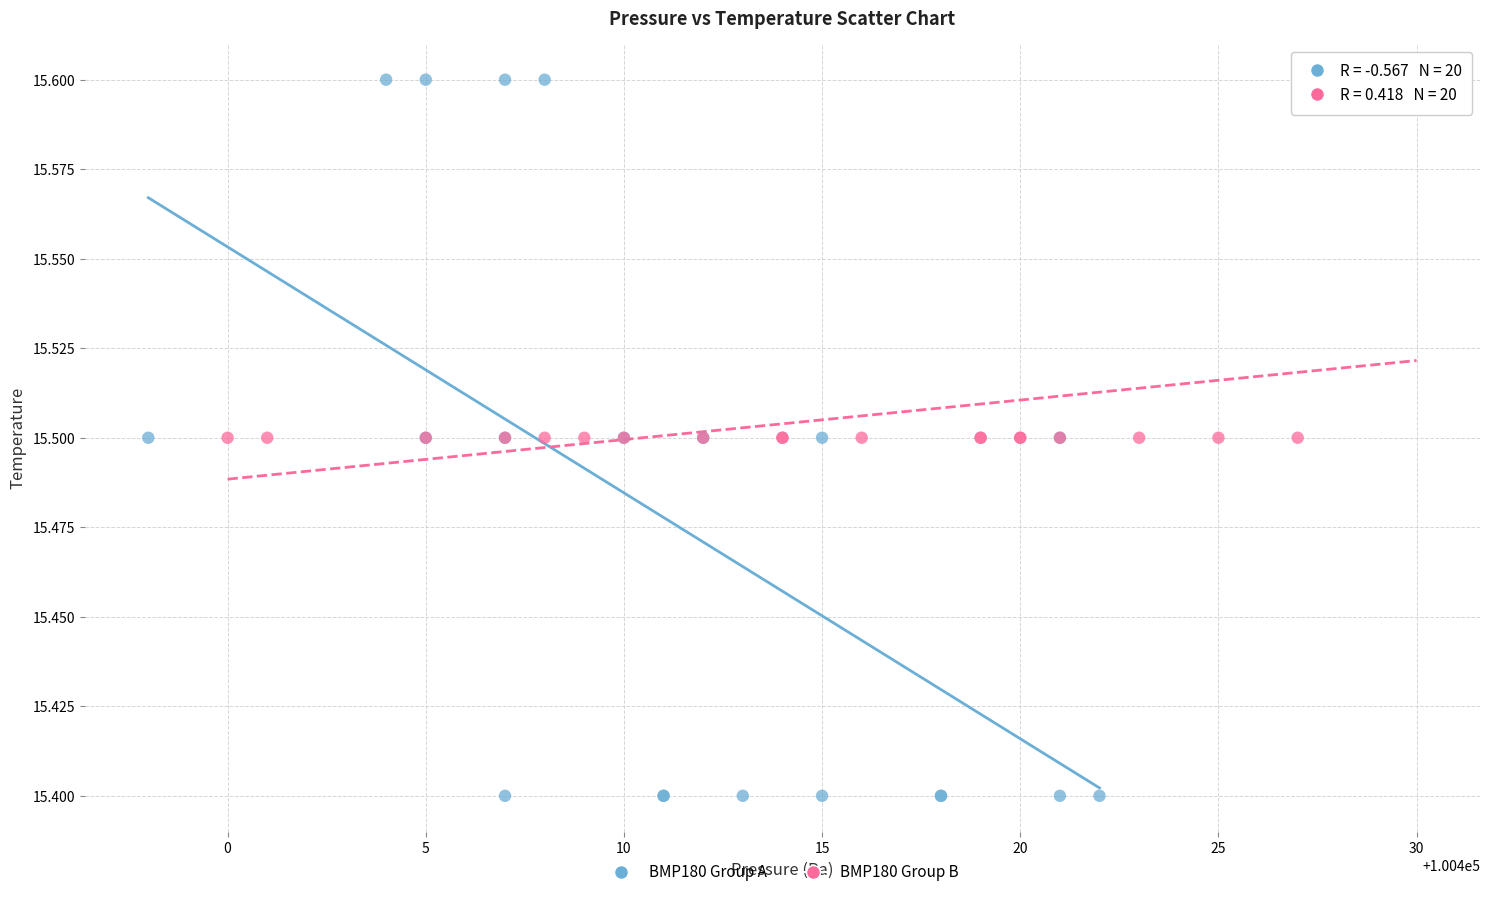

Which series has the widest spread of Y values?

BMP180 Group A